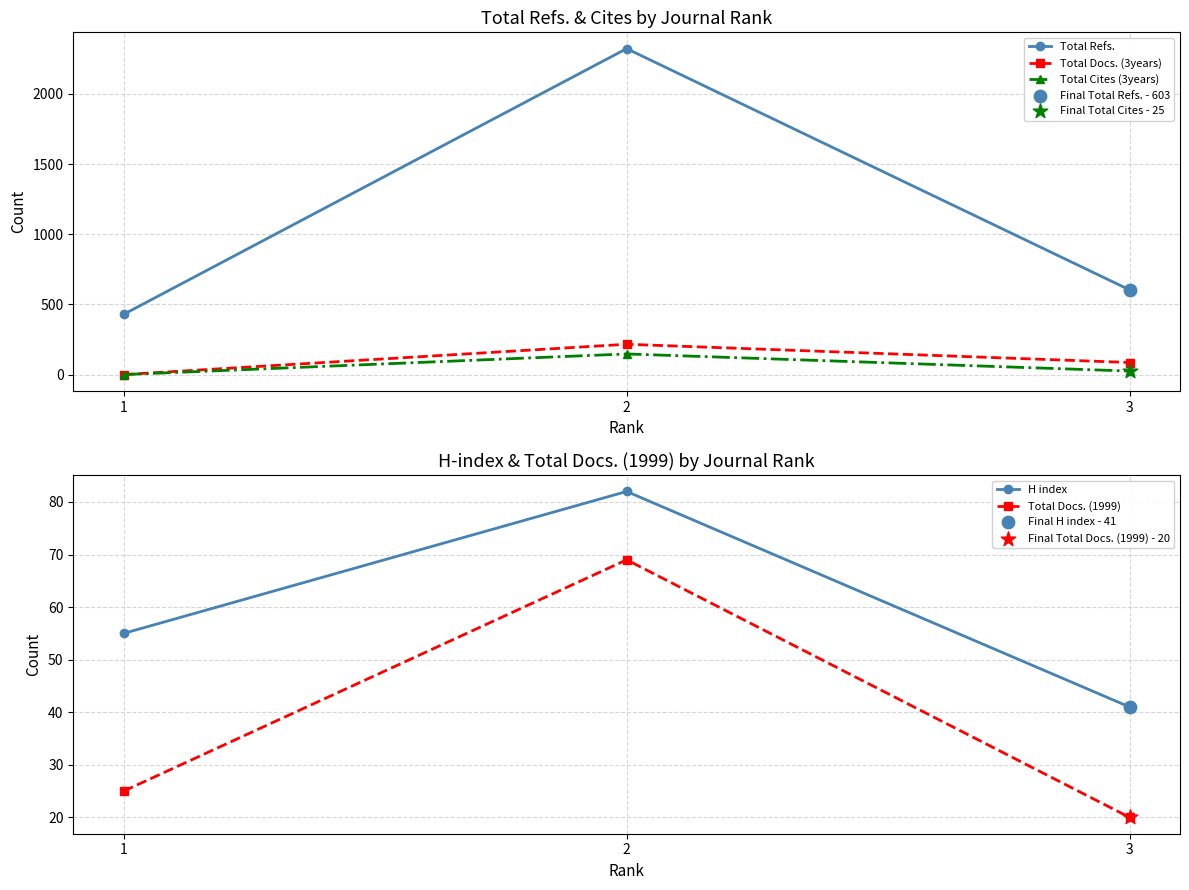

At how many categories does at least one series exceed 807?

1